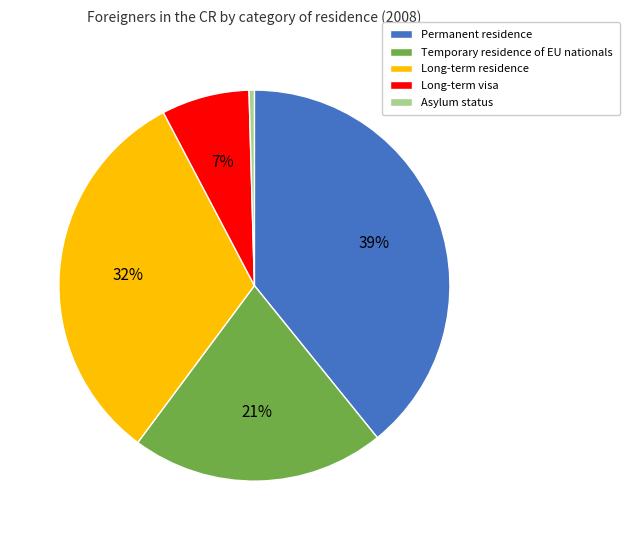

Combined, do Long-term residence and Long-term visa account for over 50%?

No